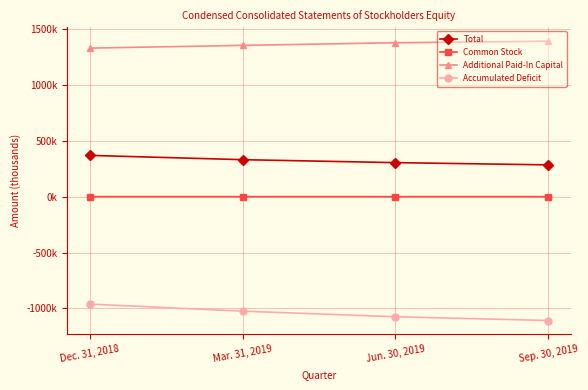

Is this an area chart (filled region under the line)?

No